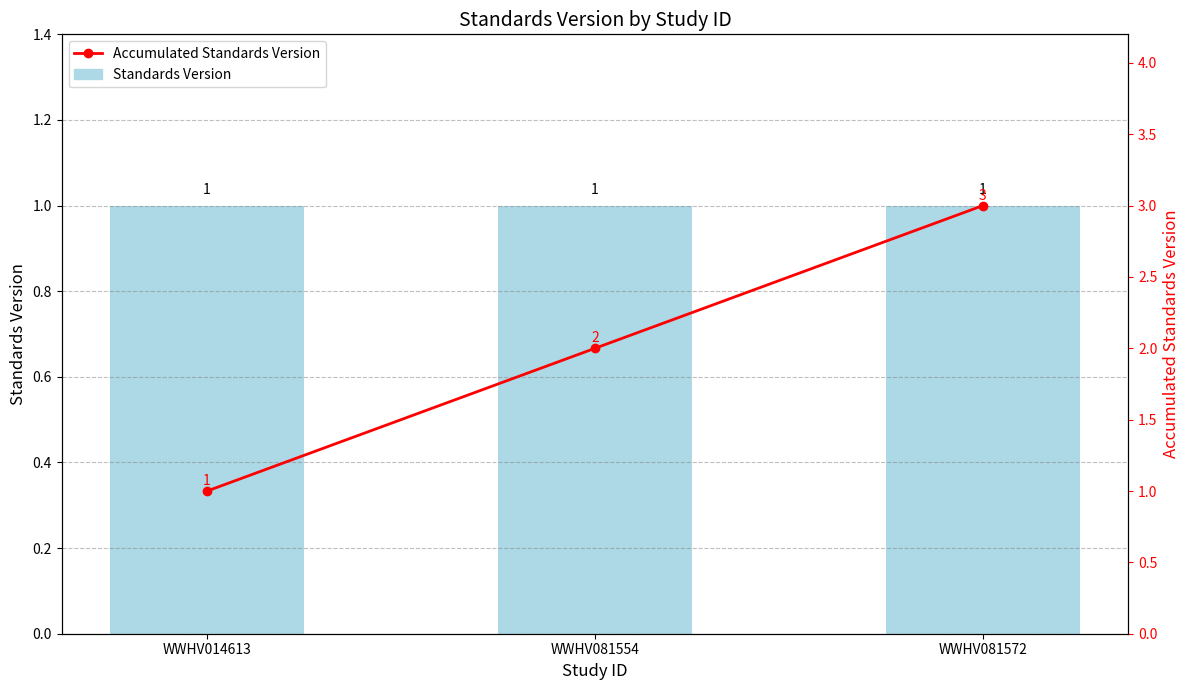

What is the approximate value of Standards Version at WWHV014613?

1